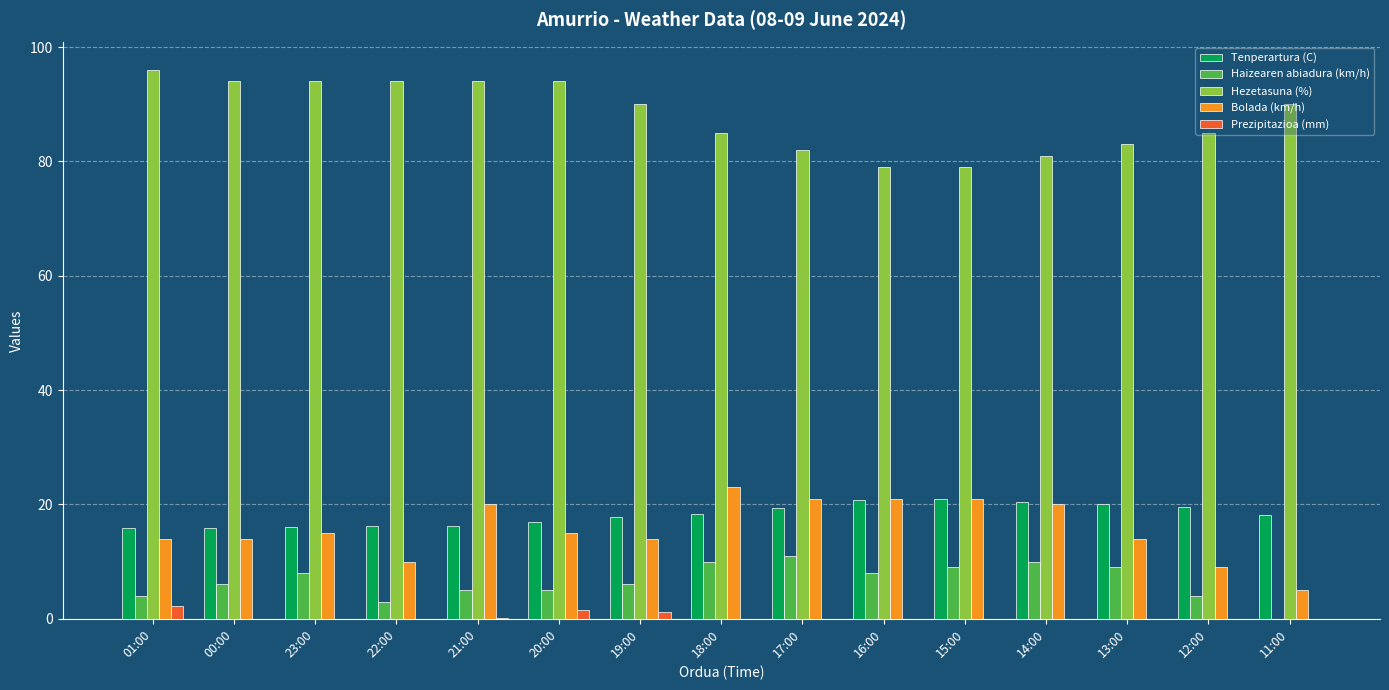

True or false: Haizearen abiadura (km/h) has a value of 5.0 at 21:00.

True